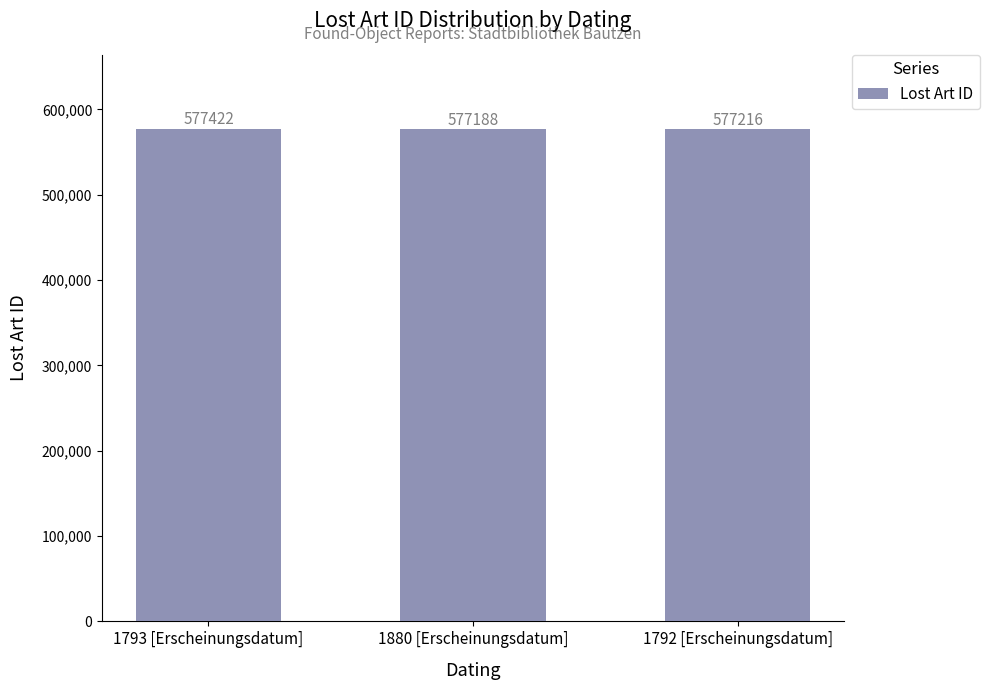

Which has a higher value, 1880 [Erscheinungsdatum] or 1792 [Erscheinungsdatum]?

1792 [Erscheinungsdatum]